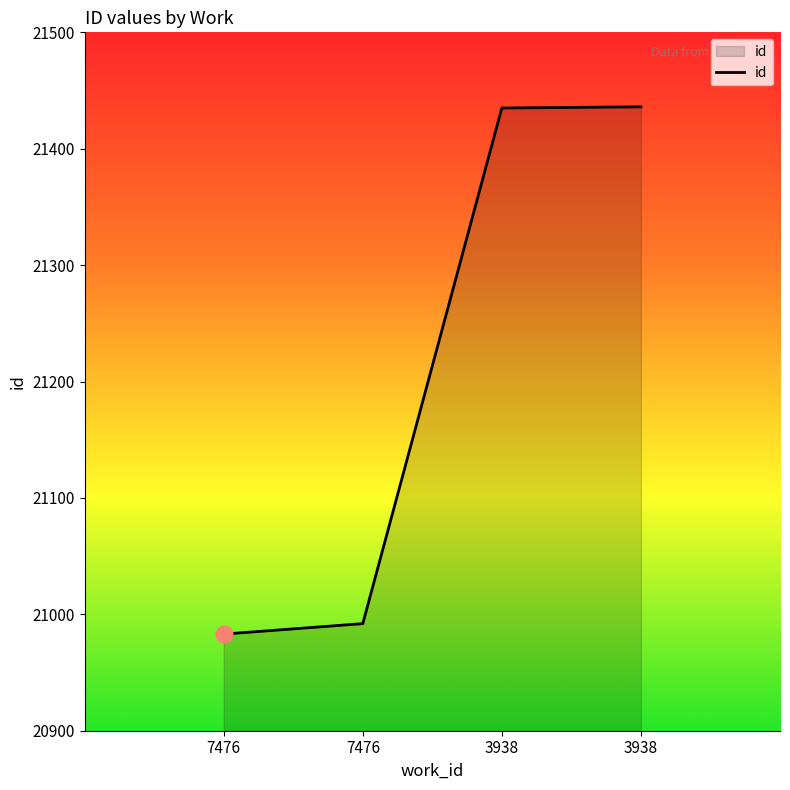

List the labels in order of value, smallest first.

7476, 7476, 3938, 3938